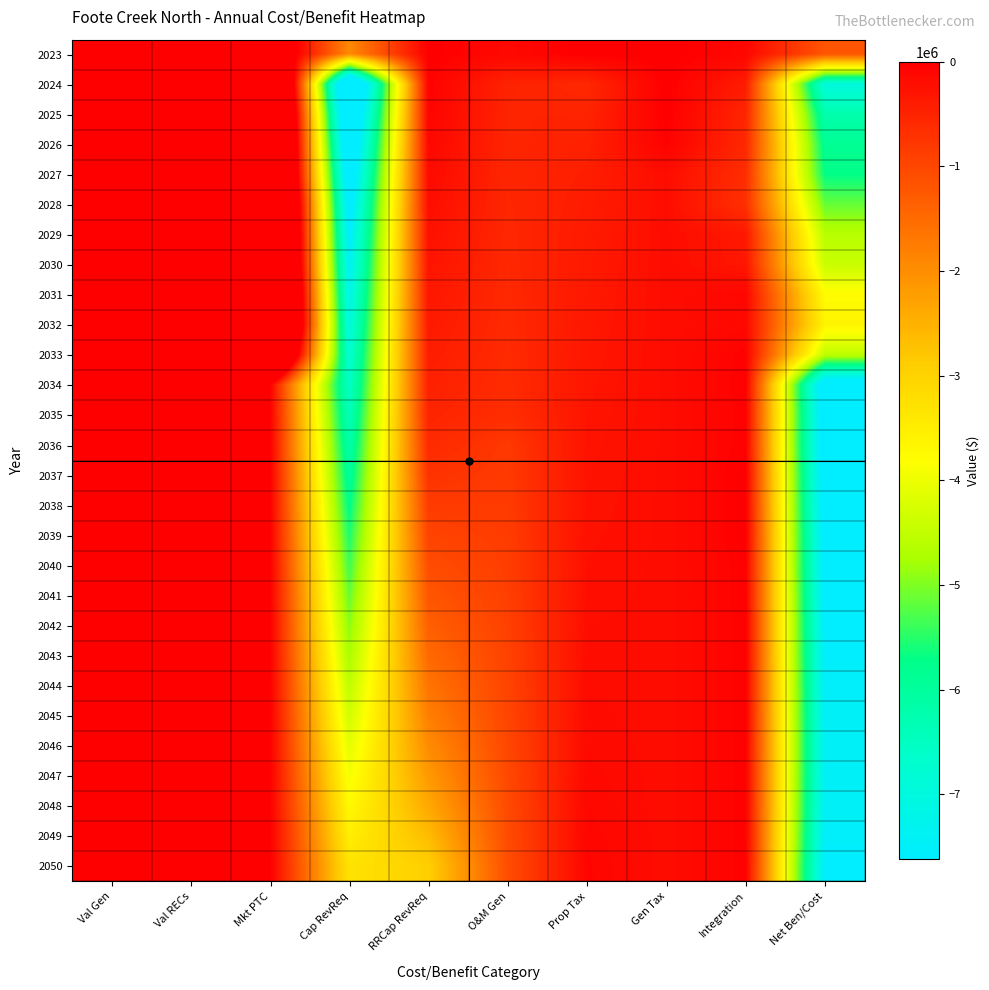

Reading right to left, what are all the values shown in this chart?

2023: Net Ben/Cost=-1204201.0	Integration=-108739.3	Gen Tax=0.0	Prop Tax=0.0	O&M Gen=-131757.2	RRCap RevReq=-3431.6	Cap RevReq=-1942321.5	Mkt PTC=982048.6	Val RECs=0.0	Val Gen=0.0
2024: Net Ben/Cost=-6976752.5	Integration=-403710.2	Gen Tax=0.0	Prop Tax=-560364.2	O&M Gen=-498692.4	RRCap RevReq=-28976.3	Cap RevReq=-9714098.7	Mkt PTC=4229089.3	Val RECs=0.0	Val Gen=0.0
2025: Net Ben/Cost=-6229194.0	Integration=-539502.9	Gen Tax=0.0	Prop Tax=-504379.0	O&M Gen=-509191.7	RRCap RevReq=-73538.4	Cap RevReq=-9079144.7	Mkt PTC=4476562.5	Val RECs=0.0	Val Gen=0.0
2026: Net Ben/Cost=-5859204.7	Integration=-571485.0	Gen Tax=-46287.3	Prop Tax=-465103.7	O&M Gen=-520378.7	RRCap RevReq=-116535.1	Cap RevReq=-8615977.5	Mkt PTC=4476562.5	Val RECs=0.0	Val Gen=0.0
2027: Net Ben/Cost=-5716472.6	Integration=-651278.7	Gen Tax=-198584.0	Prop Tax=-435839.4	O&M Gen=-531336.4	RRCap RevReq=-158766.1	Cap RevReq=-8217230.5	Mkt PTC=4476562.5	Val RECs=0.0	Val Gen=0.0
2028: Net Ben/Cost=-5144017.5	Integration=-685570.0	Gen Tax=-199331.2	Prop Tax=-406466.5	O&M Gen=-543027.7	RRCap RevReq=-200549.0	Cap RevReq=-7866798.5	Mkt PTC=4757725.4	Val RECs=0.0	Val Gen=0.0
2029: Net Ben/Cost=-4610511.0	Integration=-357088.8	Gen Tax=-198584.0	Prop Tax=-384602.6	O&M Gen=-554948.3	RRCap RevReq=-242180.4	Cap RevReq=-7612996.6	Mkt PTC=4739889.7	Val RECs=0.0	Val Gen=0.0
2030: Net Ben/Cost=-4415312.8	Integration=-327505.3	Gen Tax=-198584.0	Prop Tax=-370283.6	O&M Gen=-567157.2	RRCap RevReq=-284162.7	Cap RevReq=-7407509.8	Mkt PTC=4739889.7	Val RECs=0.0	Val Gen=0.0
2031: Net Ben/Cost=-3758316.3	Integration=-98634.3	Gen Tax=-198584.0	Prop Tax=-355916.5	O&M Gen=-579634.6	RRCap RevReq=-326740.8	Cap RevReq=-7202023.0	Mkt PTC=5003216.9	Val RECs=0.0	Val Gen=0.0
2032: Net Ben/Cost=-3607910.1	Integration=-130818.1	Gen Tax=-199331.2	Prop Tax=-341495.6	O&M Gen=-591806.9	RRCap RevReq=-369965.5	Cap RevReq=-6996536.2	Mkt PTC=5022043.5	Val RECs=0.0	Val Gen=0.0
2033: Net Ben/Cost=-4533237.2	Integration=-34930.0	Gen Tax=-198584.0	Prop Tax=-327014.7	O&M Gen=-604826.7	RRCap RevReq=-413866.6	Cap RevReq=-6791049.4	Mkt PTC=3837034.3	Val RECs=0.0	Val Gen=0.0
2034: Net Ben/Cost=-8198863.3	Integration=-25605.5	Gen Tax=-198584.0	Prop Tax=-312463.7	O&M Gen=-618132.9	RRCap RevReq=-458514.6	Cap RevReq=-6585562.7	Mkt PTC=0.0	Val RECs=0.0	Val Gen=0.0
2035: Net Ben/Cost=-8061919.3	Integration=-34298.5	Gen Tax=-198584.0	Prop Tax=-297838.0	O&M Gen=-644212.0	RRCap RevReq=-506910.9	Cap RevReq=-6380075.8	Mkt PTC=0.0	Val RECs=0.0	Val Gen=0.0
2036: Net Ben/Cost=-8078084.6	Integration=-29629.1	Gen Tax=-199331.2	Prop Tax=-283413.4	O&M Gen=-798687.2	RRCap RevReq=-592434.6	Cap RevReq=-6174589.1	Mkt PTC=0.0	Val RECs=0.0	Val Gen=0.0
2037: Net Ben/Cost=-7975931.8	Integration=-6576.4	Gen Tax=-198584.0	Prop Tax=-272060.5	O&M Gen=-816258.3	RRCap RevReq=-713350.3	Cap RevReq=-5969102.3	Mkt PTC=0.0	Val RECs=0.0	Val Gen=0.0
2038: Net Ben/Cost=-7896939.9	Integration=-6182.1	Gen Tax=-198584.0	Prop Tax=-260221.2	O&M Gen=-834216.0	RRCap RevReq=-834121.2	Cap RevReq=-5763615.5	Mkt PTC=0.0	Val RECs=0.0	Val Gen=0.0
2039: Net Ben/Cost=-7820128.6	Integration=-6622.8	Gen Tax=-198584.0	Prop Tax=-247976.5	O&M Gen=-852568.7	RRCap RevReq=-956248.0	Cap RevReq=-5558128.7	Mkt PTC=0.0	Val RECs=0.0	Val Gen=0.0
2040: Net Ben/Cost=-7767636.4	Integration=-28303.7	Gen Tax=-199331.2	Prop Tax=-235356.1	O&M Gen=-871325.2	RRCap RevReq=-1080678.2	Cap RevReq=-5352641.9	Mkt PTC=0.0	Val RECs=0.0	Val Gen=0.0
2041: Net Ben/Cost=-7696633.0	Integration=-28747.5	Gen Tax=-198584.0	Prop Tax=-222325.6	O&M Gen=-891365.7	RRCap RevReq=-1208455.1	Cap RevReq=-5147155.1	Mkt PTC=0.0	Val RECs=0.0	Val Gen=0.0
2042: Net Ben/Cost=-7631457.8	Integration=-29308.0	Gen Tax=-198584.0	Prop Tax=-208892.7	O&M Gen=-911867.1	RRCap RevReq=-1341137.7	Cap RevReq=-4941668.3	Mkt PTC=0.0	Val RECs=0.0	Val Gen=0.0
2043: Net Ben/Cost=-7572823.8	Integration=-29879.6	Gen Tax=-198584.0	Prop Tax=-195053.6	O&M Gen=-932840.1	RRCap RevReq=-1480285.0	Cap RevReq=-4736181.5	Mkt PTC=0.0	Val RECs=0.0	Val Gen=0.0
2044: Net Ben/Cost=-7523273.9	Integration=-30576.8	Gen Tax=-199331.2	Prop Tax=-180746.3	O&M Gen=-954295.4	RRCap RevReq=-1627629.4	Cap RevReq=-4530694.7	Mkt PTC=0.0	Val RECs=0.0	Val Gen=0.0
2045: Net Ben/Cost=-7482613.4	Integration=-31056.2	Gen Tax=-198584.0	Prop Tax=-165894.5	O&M Gen=-976244.2	RRCap RevReq=-1785626.6	Cap RevReq=-4325207.9	Mkt PTC=0.0	Val RECs=0.0	Val Gen=0.0
2046: Net Ben/Cost=-7456950.0	Integration=-31661.8	Gen Tax=-198584.0	Prop Tax=-150403.1	O&M Gen=-998697.8	RRCap RevReq=-1957882.1	Cap RevReq=-4119721.1	Mkt PTC=0.0	Val RECs=0.0	Val Gen=0.0
2047: Net Ben/Cost=-7448847.8	Integration=-32279.2	Gen Tax=-198584.0	Prop Tax=-134149.7	O&M Gen=-1019670.5	RRCap RevReq=-2149930.1	Cap RevReq=-3914234.3	Mkt PTC=0.0	Val RECs=0.0	Val Gen=0.0
2048: Net Ben/Cost=-7469943.9	Integration=-33032.5	Gen Tax=-199331.2	Prop Tax=-116972.5	O&M Gen=-1041083.6	RRCap RevReq=-2370776.5	Cap RevReq=-3708747.5	Mkt PTC=0.0	Val RECs=0.0	Val Gen=0.0
2049: Net Ben/Cost=-7533303.5	Integration=-33550.4	Gen Tax=-198584.0	Prop Tax=-98647.9	O&M Gen=-1062946.3	RRCap RevReq=-2636314.2	Cap RevReq=-3503260.7	Mkt PTC=0.0	Val RECs=0.0	Val Gen=0.0
2050: Net Ben/Cost=-7621502.4	Integration=-34204.6	Gen Tax=-198584.0	Prop Tax=-78847.3	O&M Gen=-1085268.2	RRCap RevReq=-2926824.4	Cap RevReq=-3297773.9	Mkt PTC=0.0	Val RECs=0.0	Val Gen=0.0